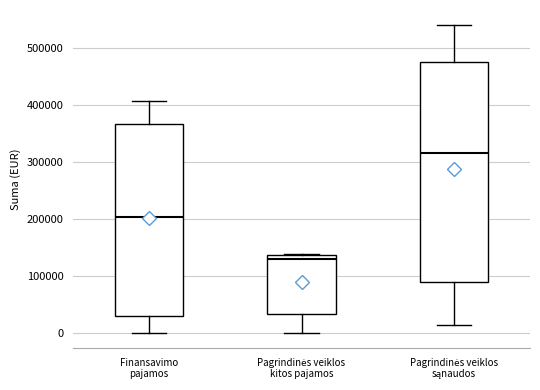

Reading left to right, transcribe this box plot: for each box, give where its median line is, the range the box spans, and where its two whiskers end, as read against the y-axis. The values are not printed on the chart, so give them approximately, as read against the axis.

Finansavimo pajamos: median 200000, box 30000 to 370000, whiskers 0 to 410000
Pagrindinės veiklos kitos pajamos: median 130000, box 30000 to 140000, whiskers 0 to 140000
Pagrindinės veiklos sąnaudos: median 320000, box 90000 to 480000, whiskers 10000 to 540000